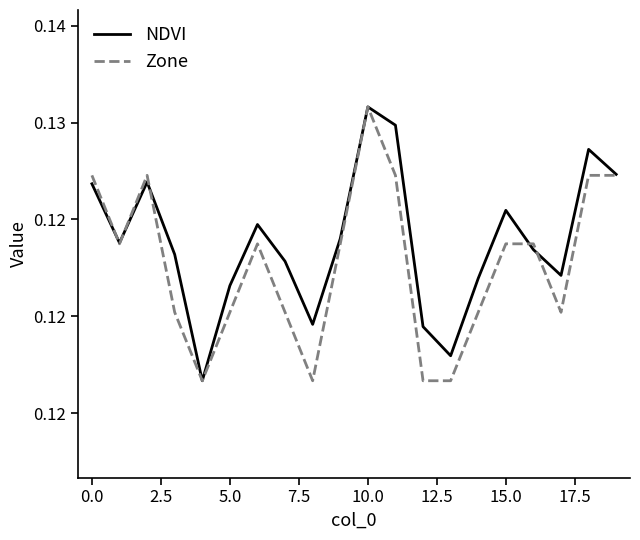

At how many categories does at least one series exceed 0?

20